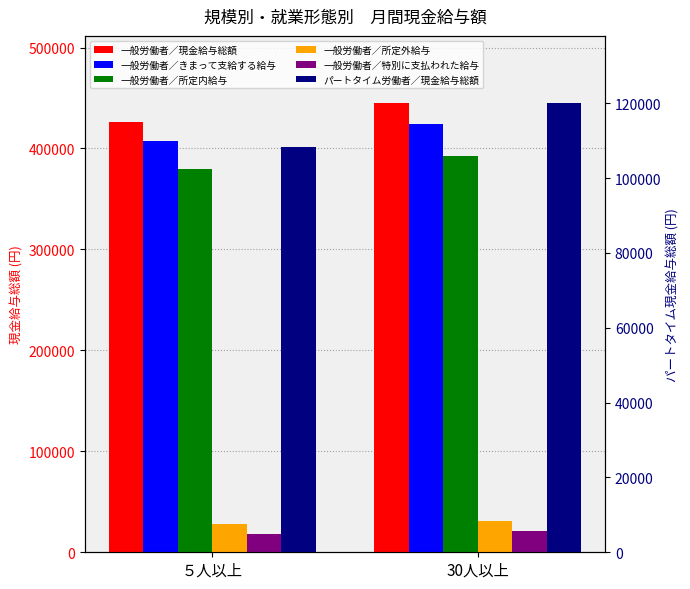

What is the difference between the 一般労働者／きまって支給する給与 values at 30人以上 and ５人以上?

16399